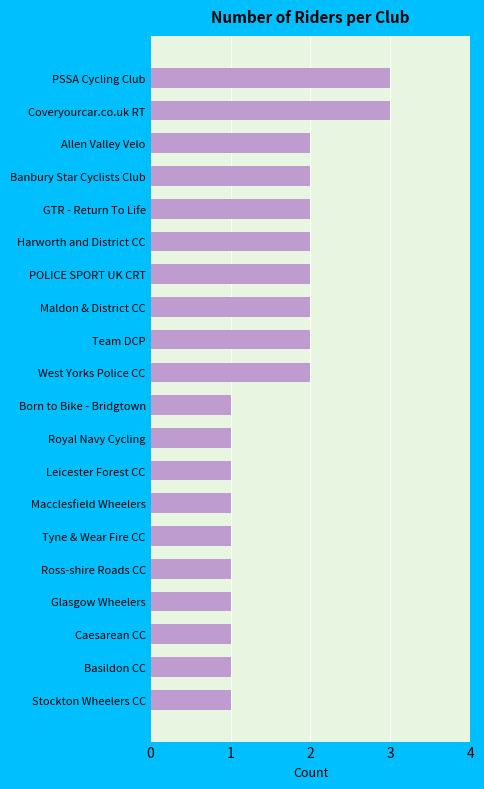

What is the difference between the second highest and second lowest values?

2